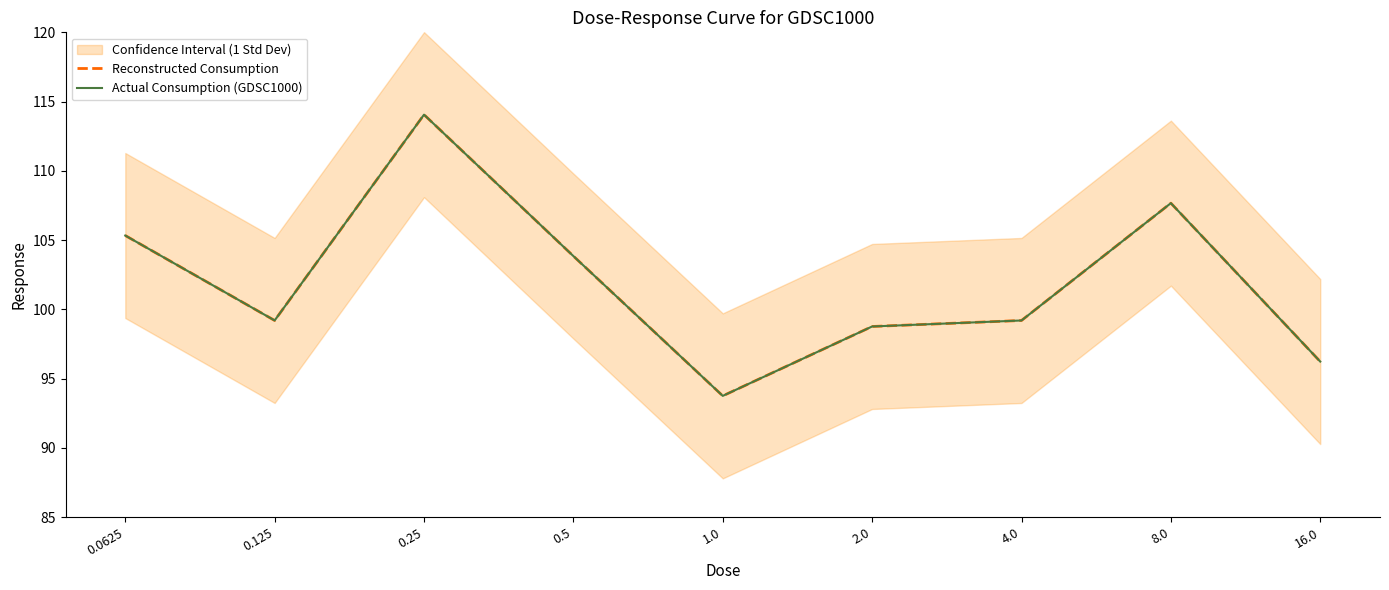

Which series has the largest total across all categories?

Reconstructed Consumption